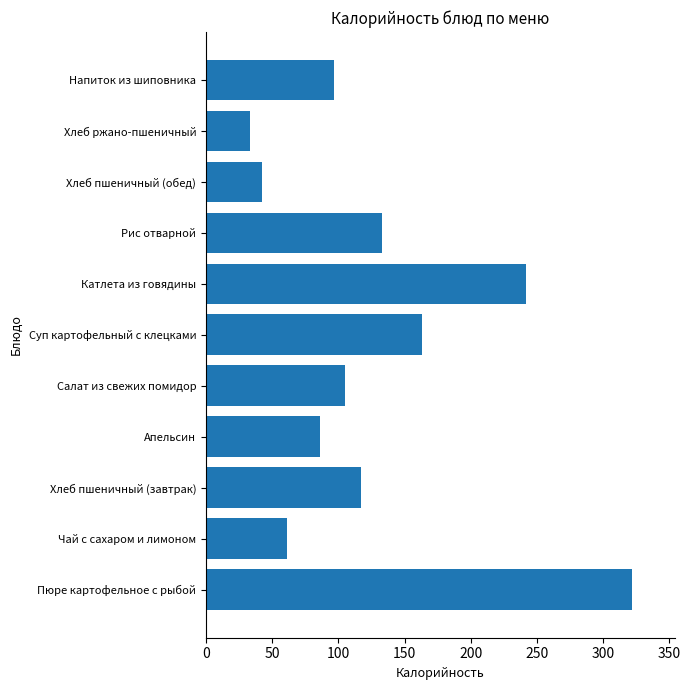

What is the change in value from Хлеб пшеничный (завтрак) to Катлета из говядины?

+124.0